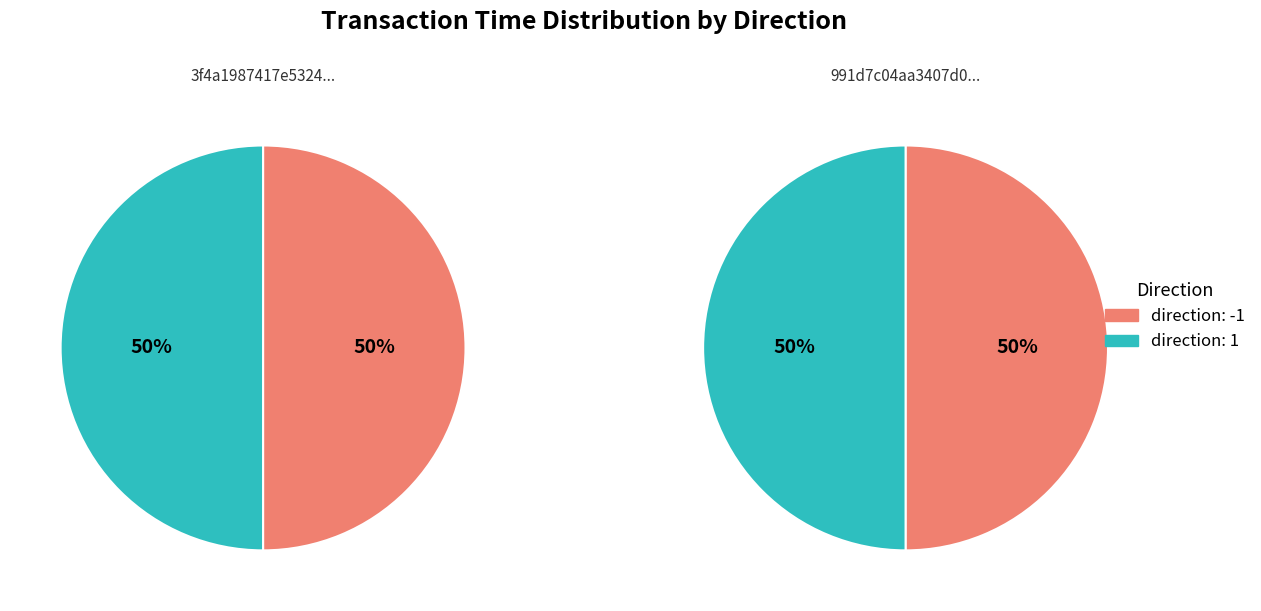

Rank the categories by direction 1 value from highest to lowest.

direction -1, direction 1